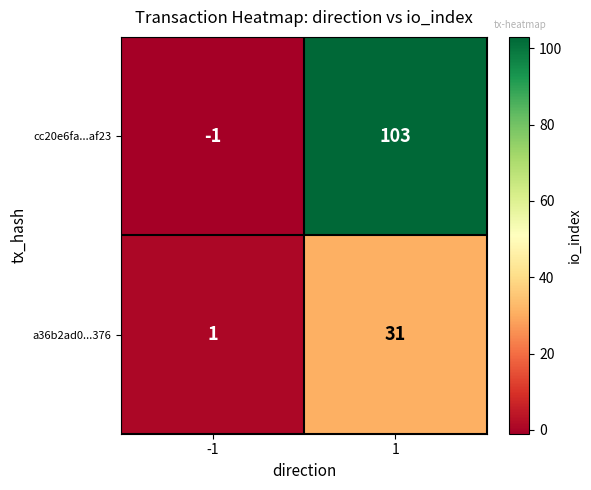

How many values in the cc20e6fa...af23 series are below 103?

1